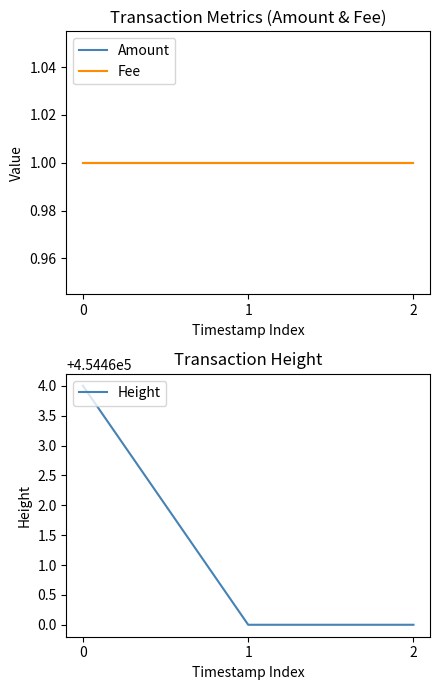

Does the chart display data point markers on the line(s)?

No